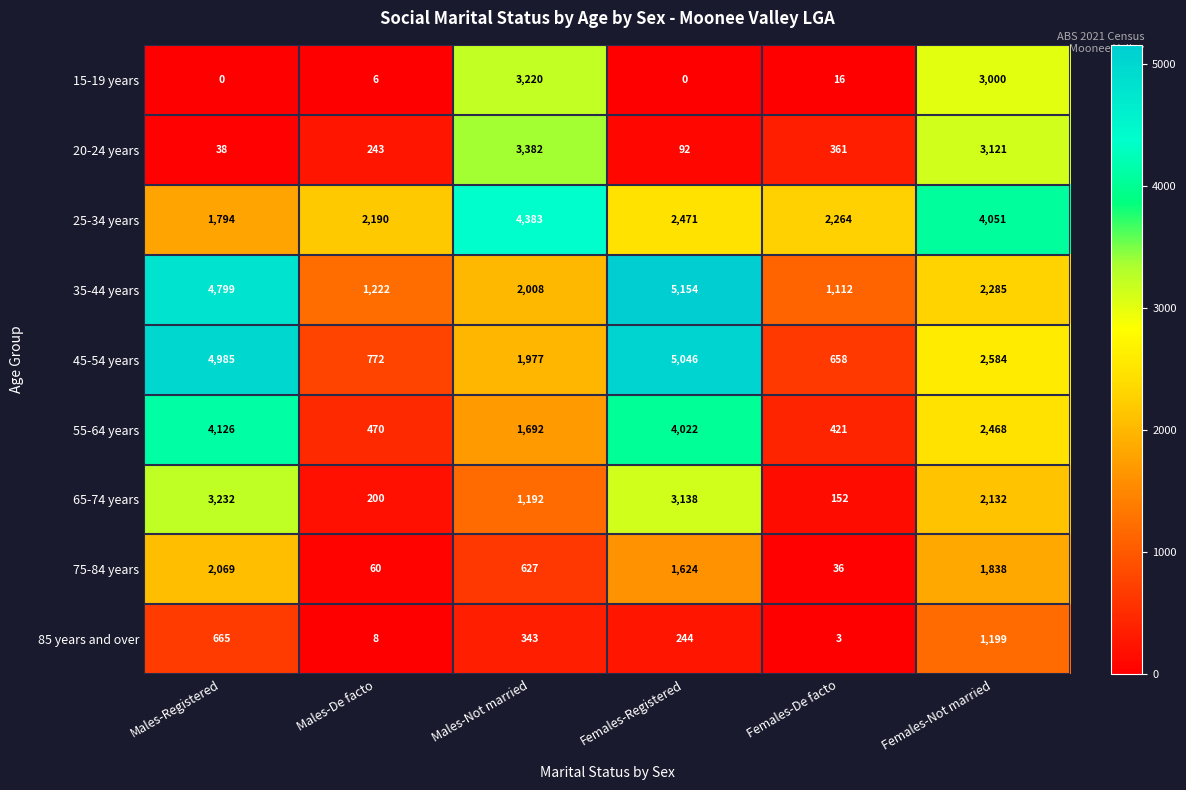

Between Males-Registered and Females-Not married, which series saw the biggest shift?

20-24 years